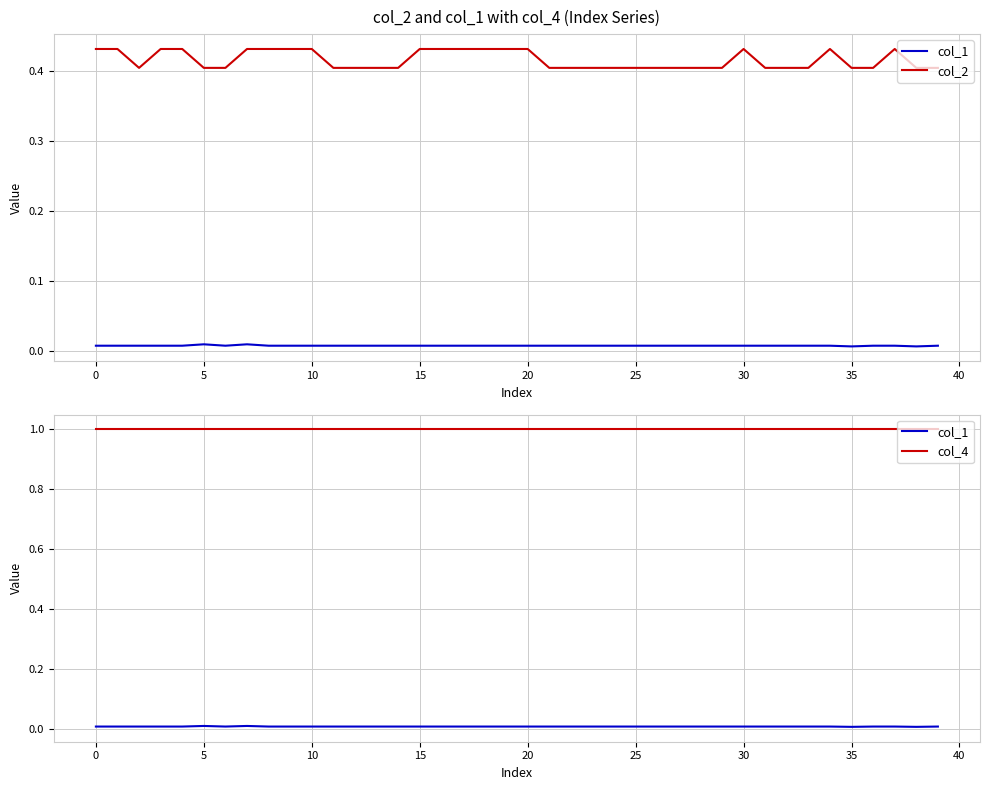

True or false: col_2 and col_1 cross at least once.

False